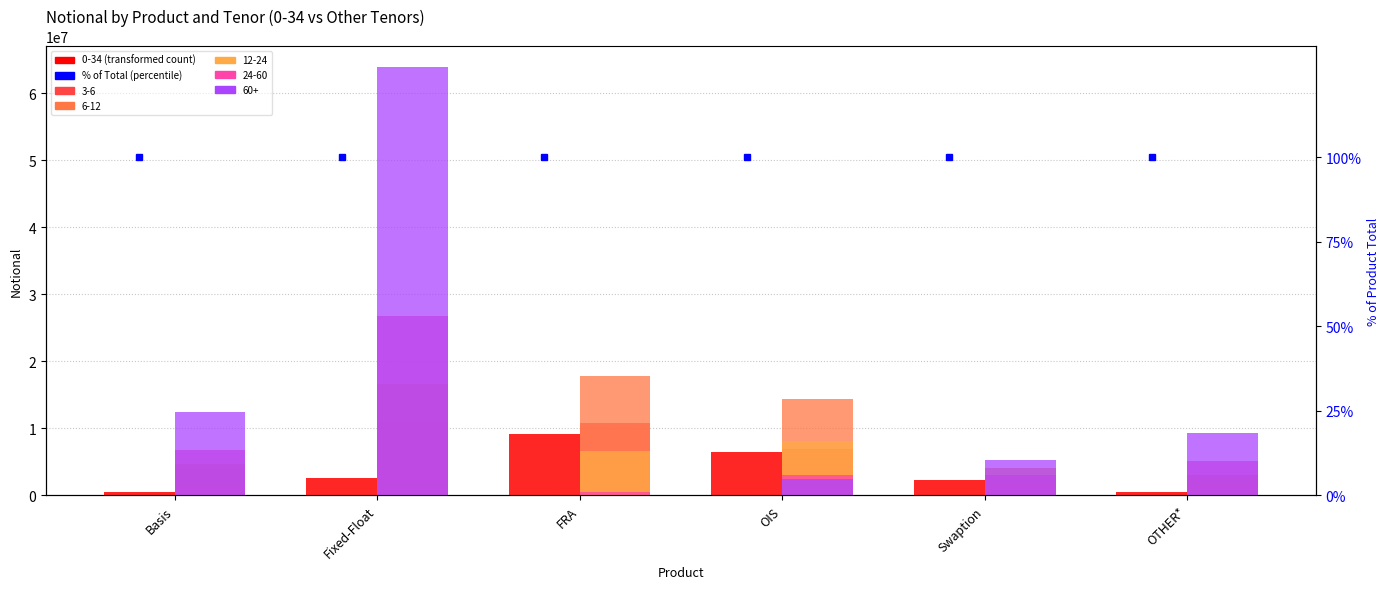

What is the difference between the second highest and minimum values in the 3-6 series?

5371139